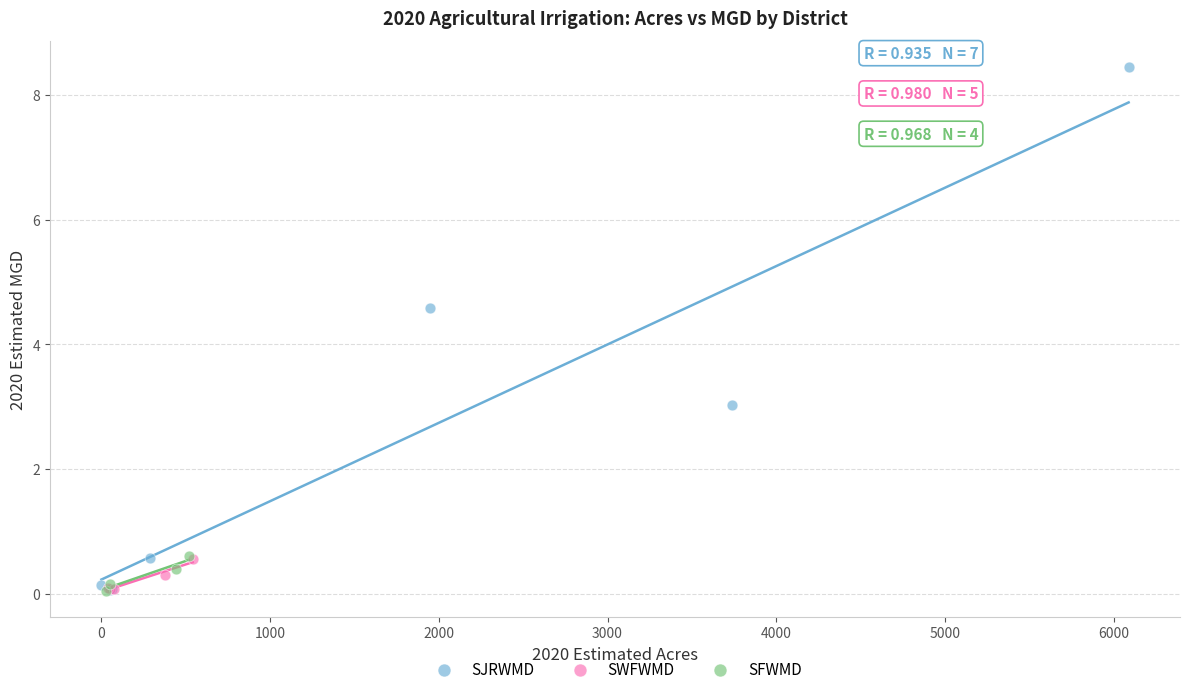

Which series has the largest Y range (max minus min)?

SJRWMD